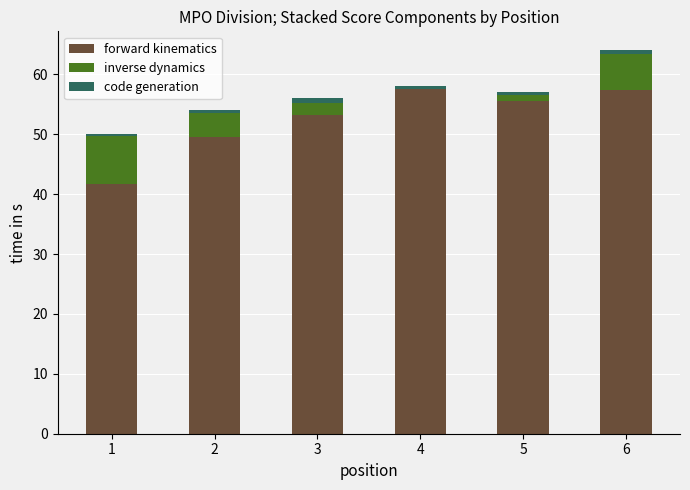

Where is forward kinematics nearest to the value 49?

2